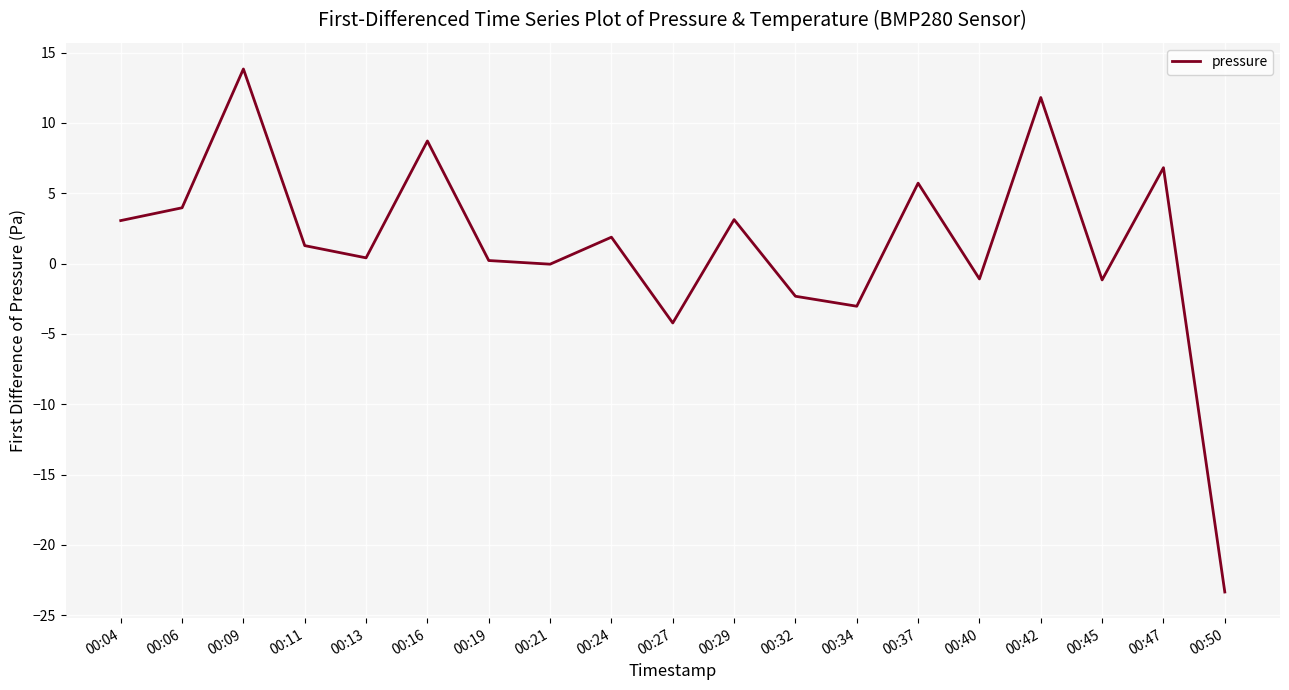

What is the change in value from 00:11 to 00:34?

-4.3